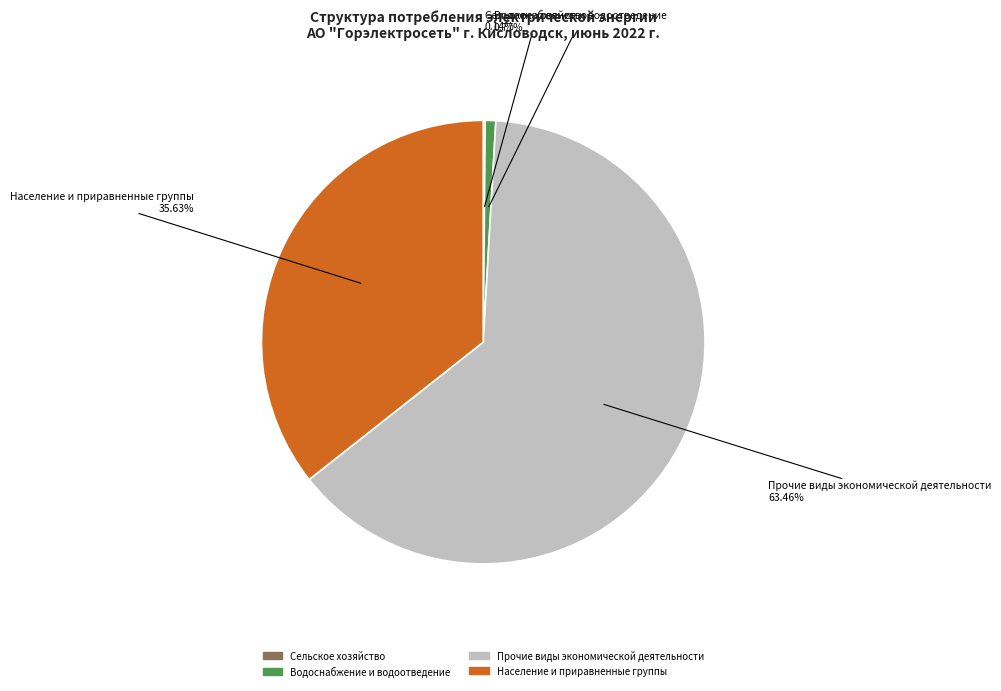

What is the largest slice in the pie chart?

Прочие виды экономической деятельности